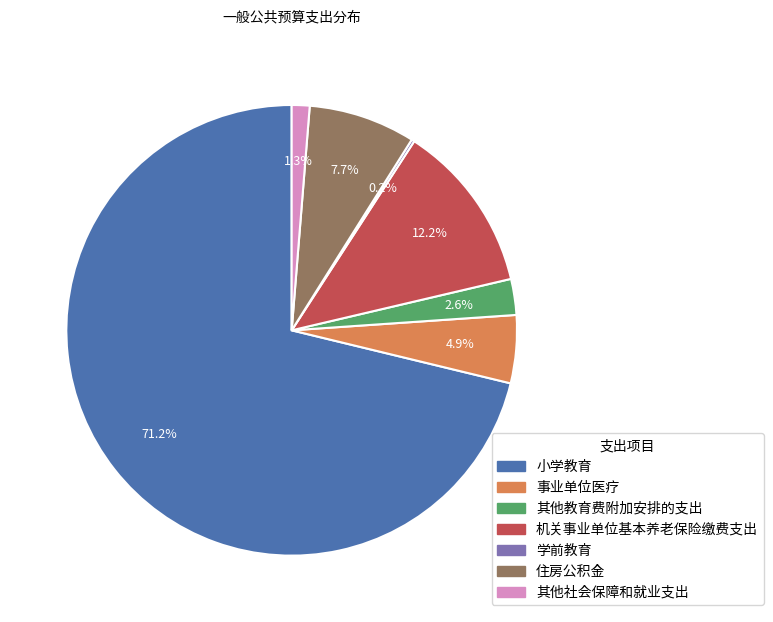

The 其他社会保障和就业支出 slice represents 11% of the pie. True or false?

False